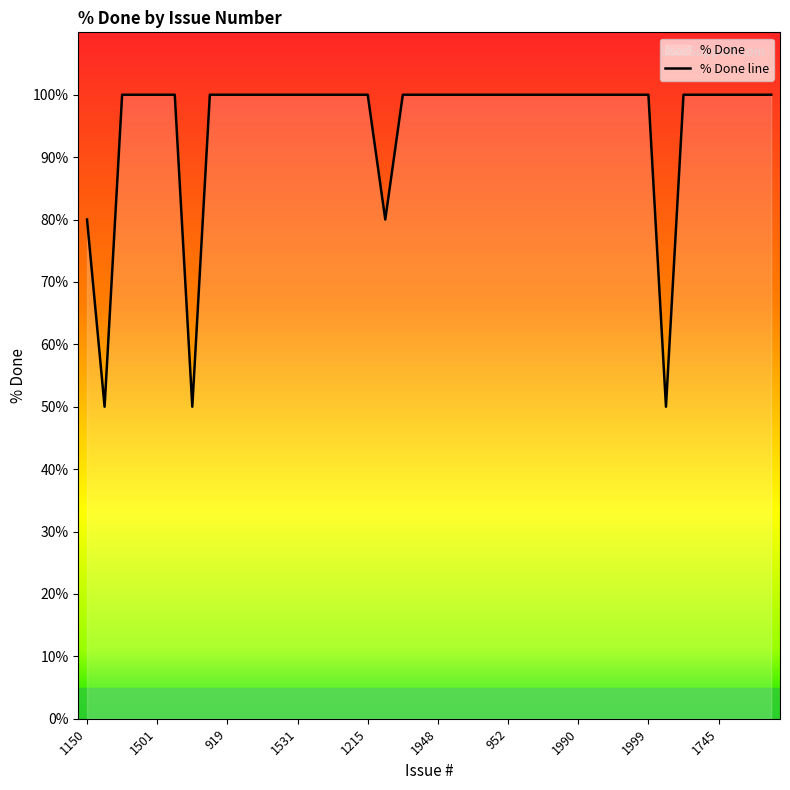

Rank the categories by value from highest to lowest.

1323, 1916, 1501, 1896, 1902, 919, 1100, 1347, 1744, 1531, 2041, 1337, 1638, 1215, 1717, 1971, 1948, 1576, 1214, 1244, 952, 1729, 1526, 1042, 1990, 933, 1602, 931, 1999, 1421, 1059, 1745, 947, 1730, 1748, 1150, 2093, 1650, 2079, 2072